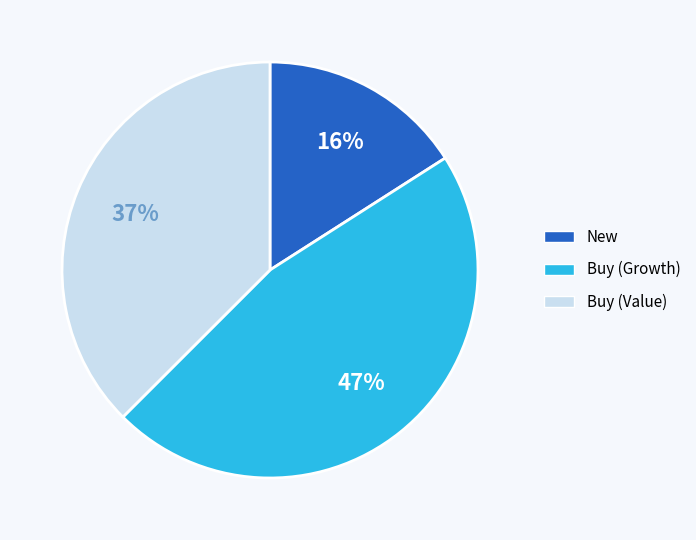

True or false: Buy (Growth) accounts for 47% of the total.

True